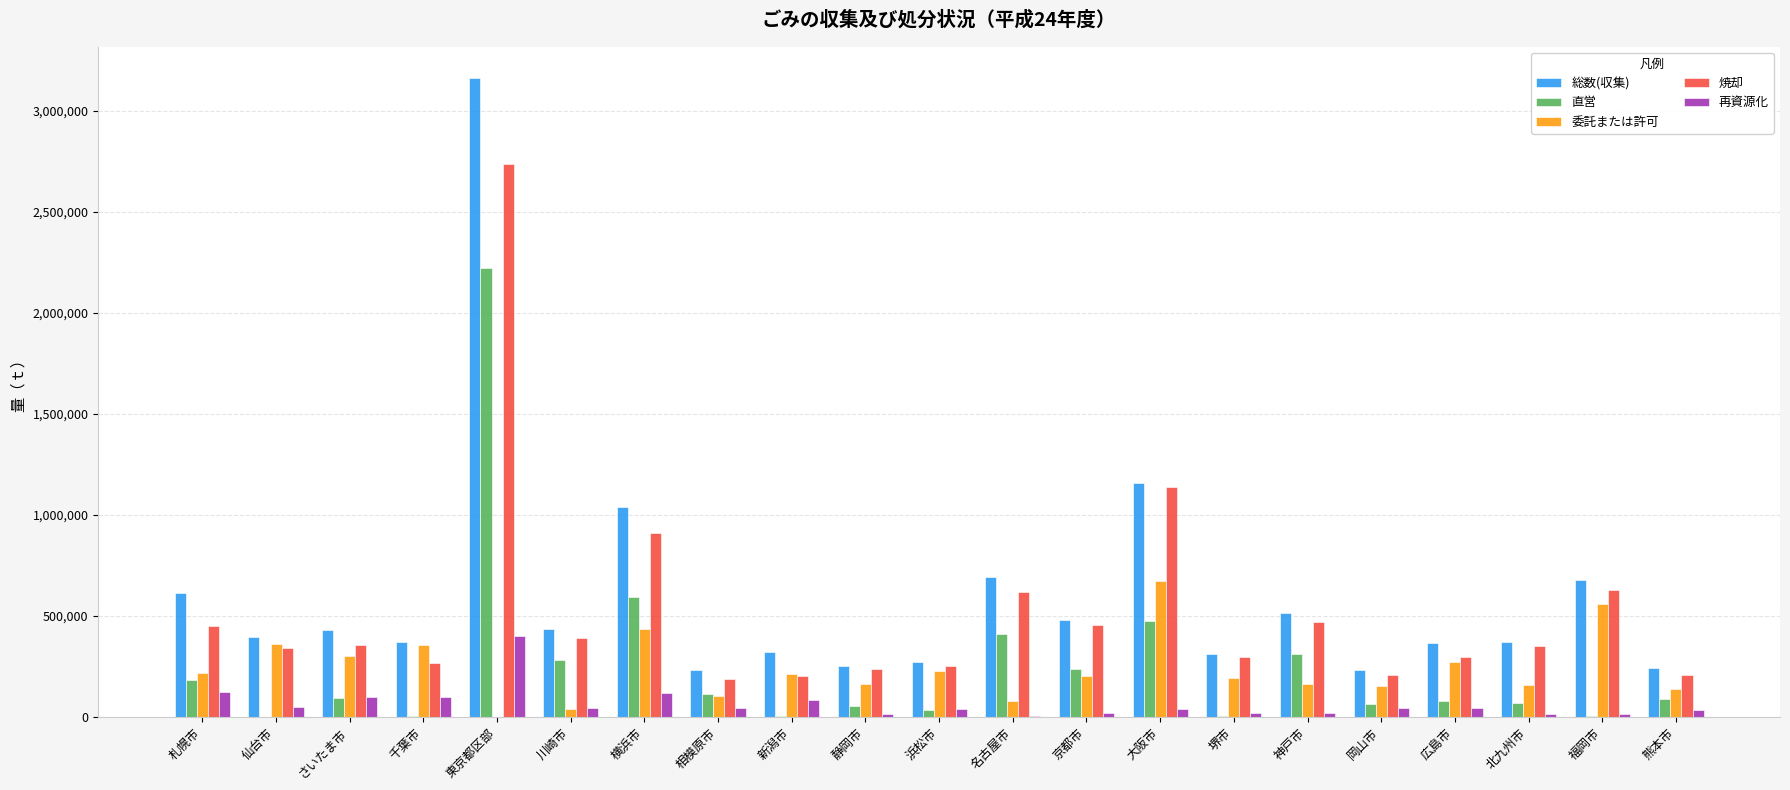

At how many categories does at least one series exceed 274464?

16